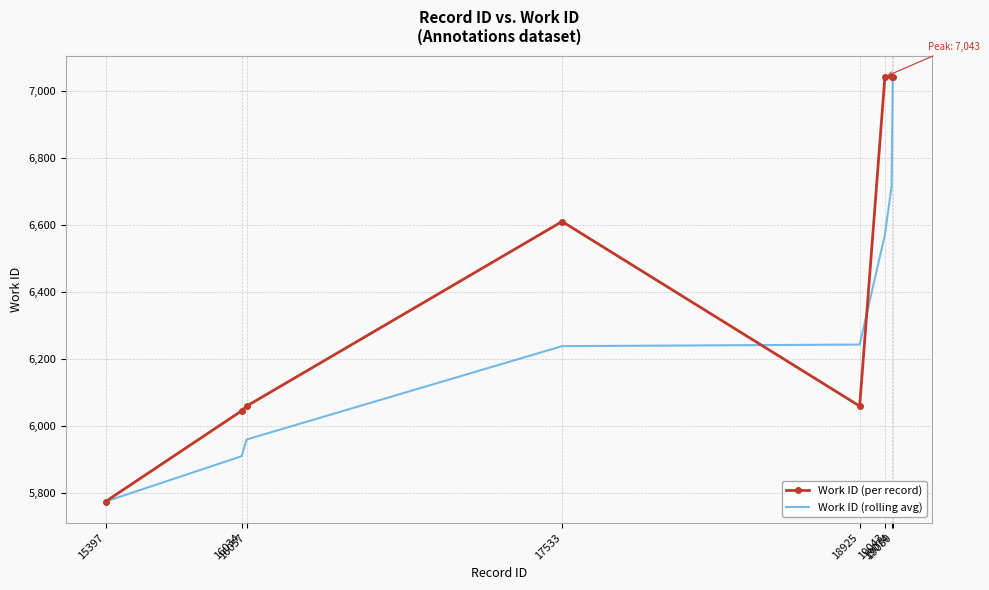

What is the lowest value of the Work ID (rolling avg) series?

5775.0